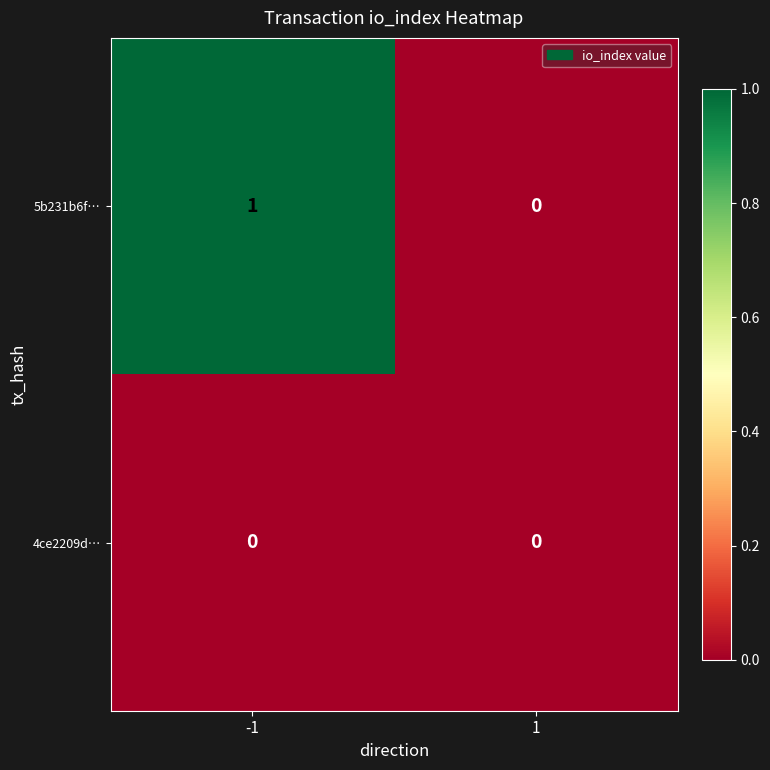

The 5b231b6f… series shows 0 at -1. True or false?

False